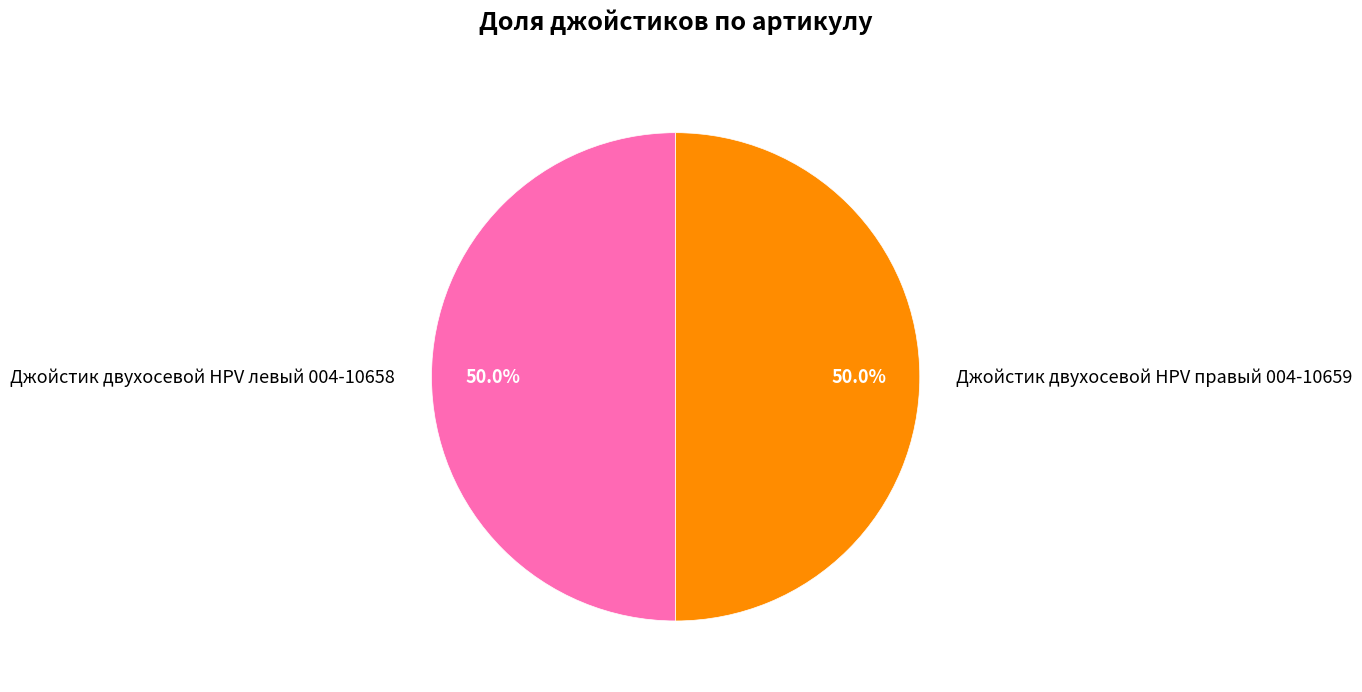

The Джойстик двухосевой HPV правый 004-10659 slice represents 50% of the pie. True or false?

True